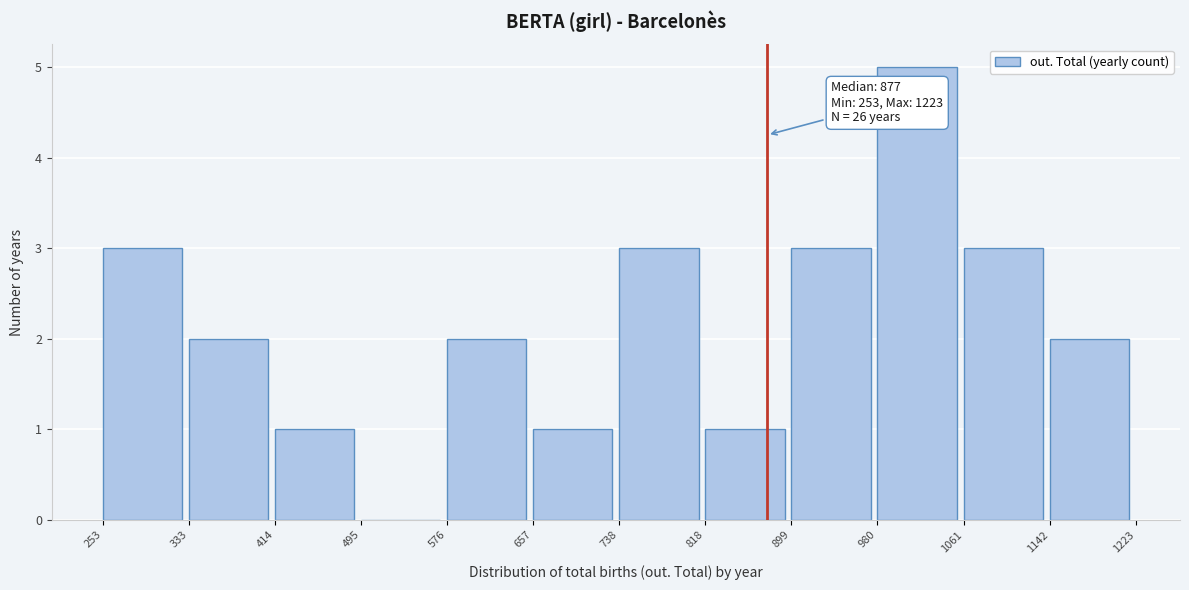

Over which range of the x-axis is the bar tallest?

980 to 1061